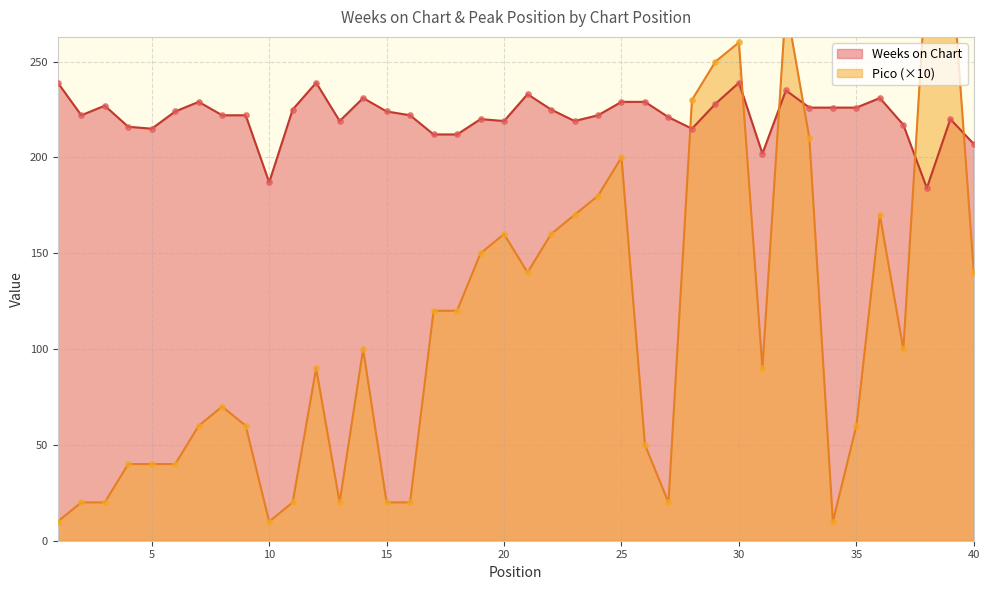

What is the total value across all series at 24?

402